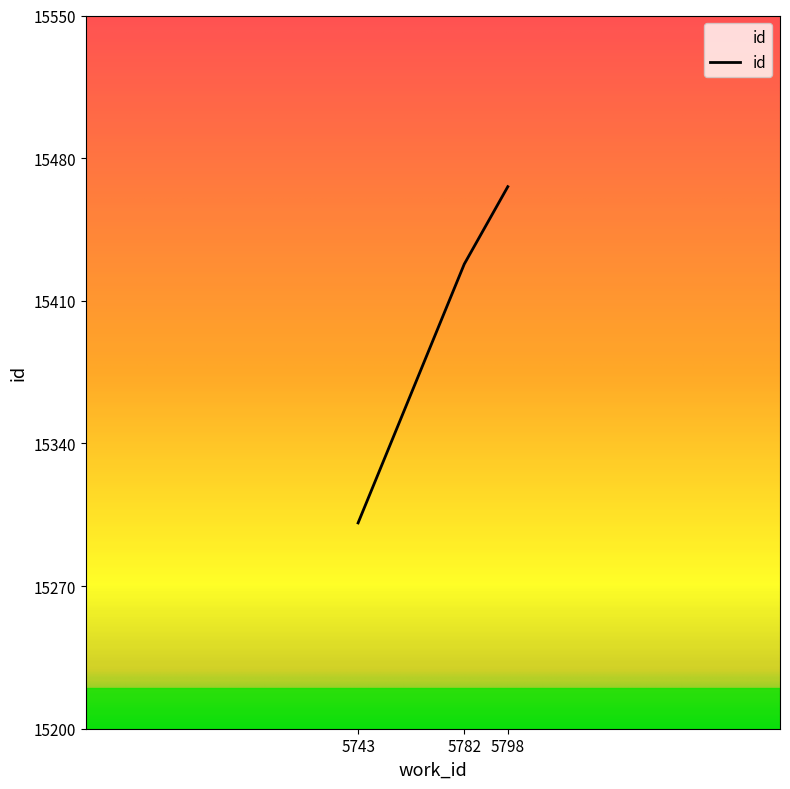

Count the number of categories in the chart.

3